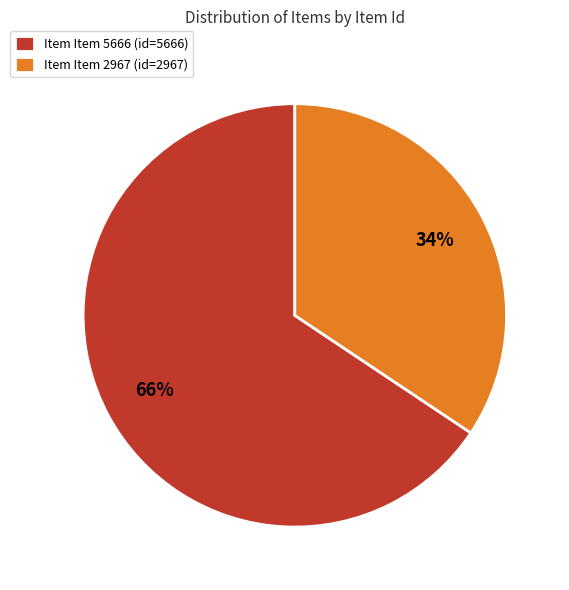

To the nearest percent, what is the combined percentage of Item Item 5666 (id=5666) and Item Item 2967 (id=2967)?

100%